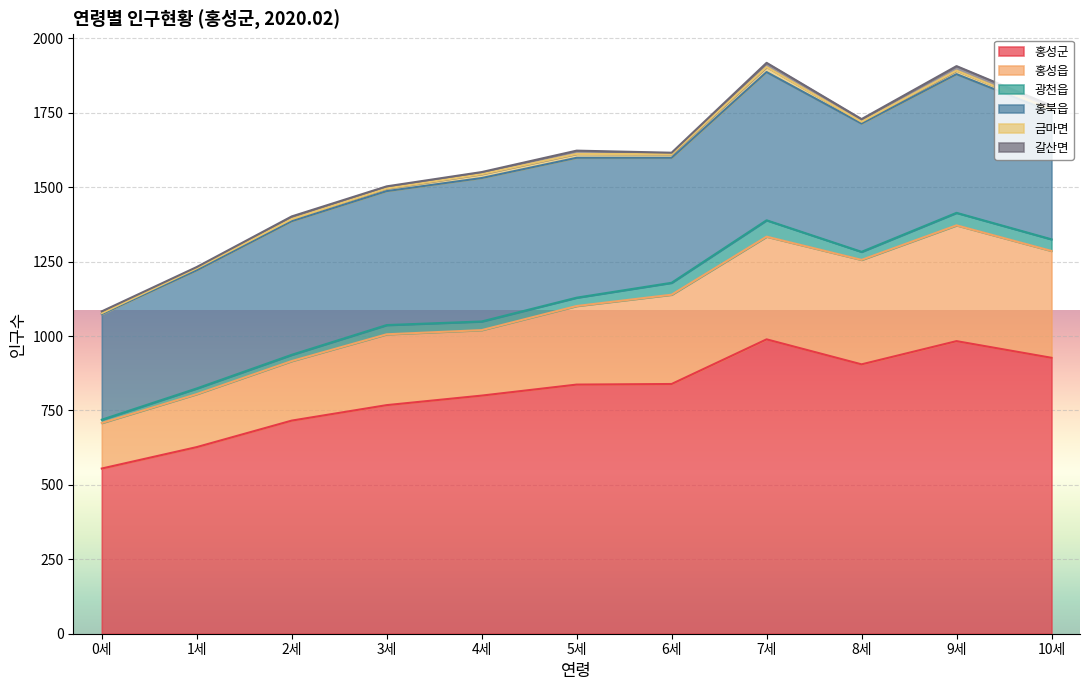

At which category does 광천읍 reach its first local peak?

3세